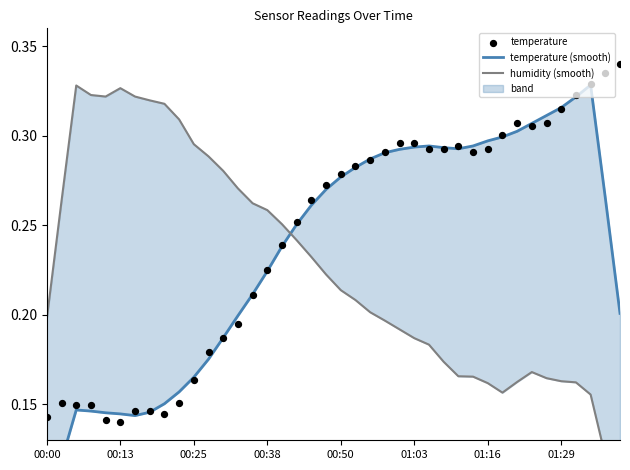

Which series has the largest total across all categories?

temperature